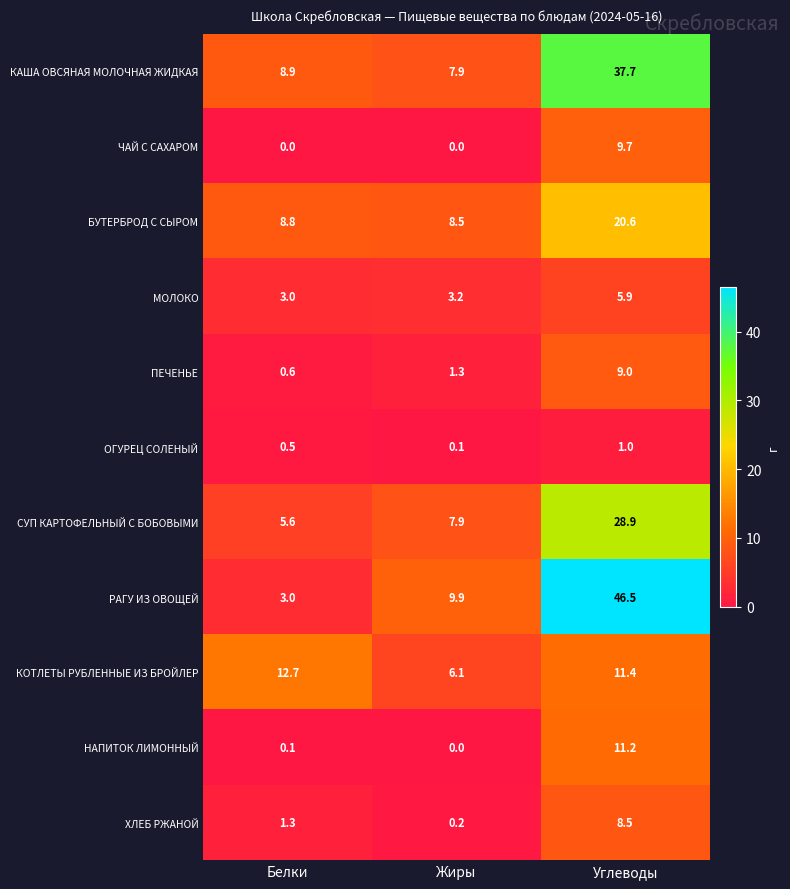

At which category is the sum across all series the highest?

Углеводы